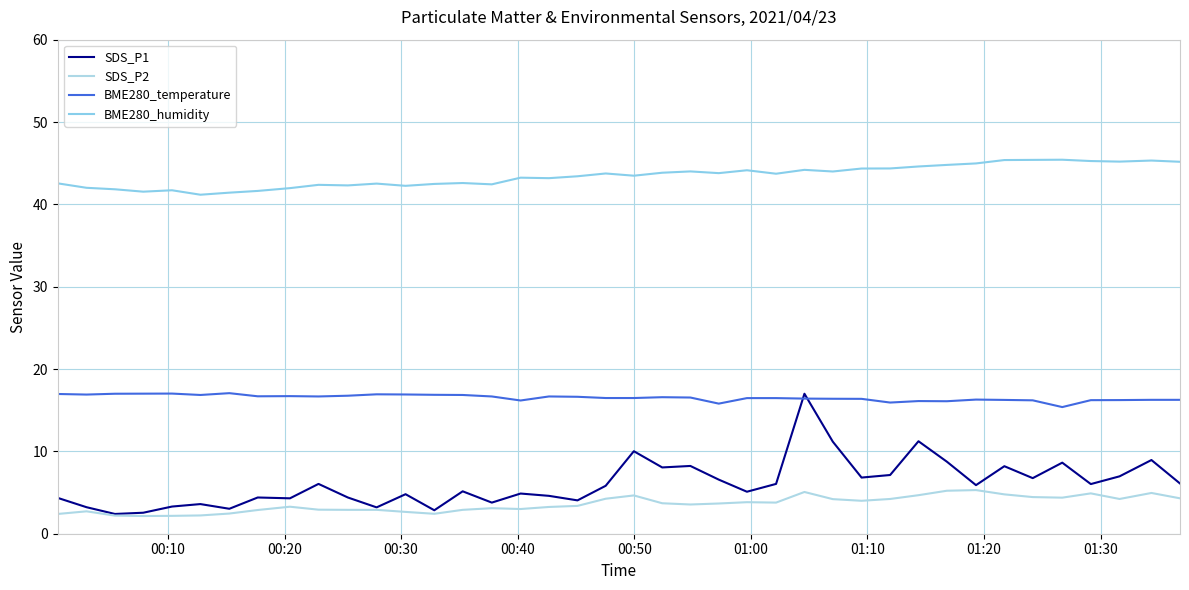

What is the difference between the maximum and second lowest values in the BME280_humidity series?

4.0